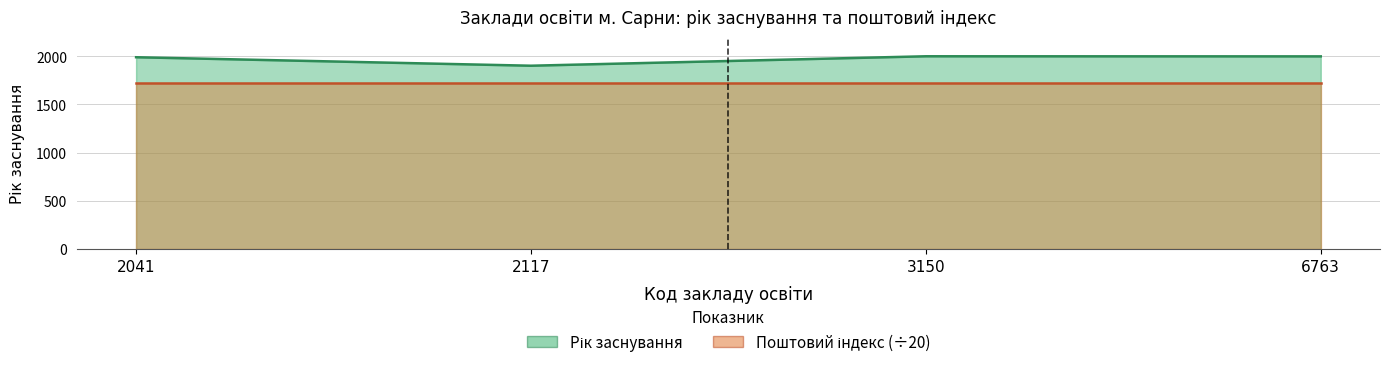

List the labels in order of value, smallest first.

2117, 2041, 6763, 3150